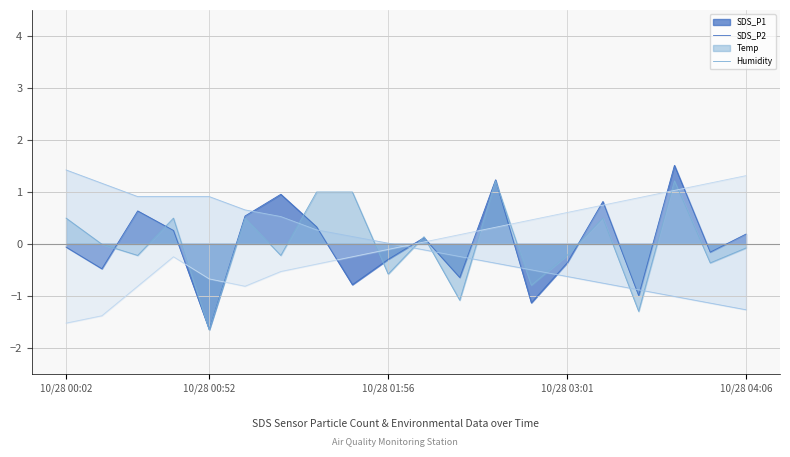

Which series has the largest total across all categories?

Humidity